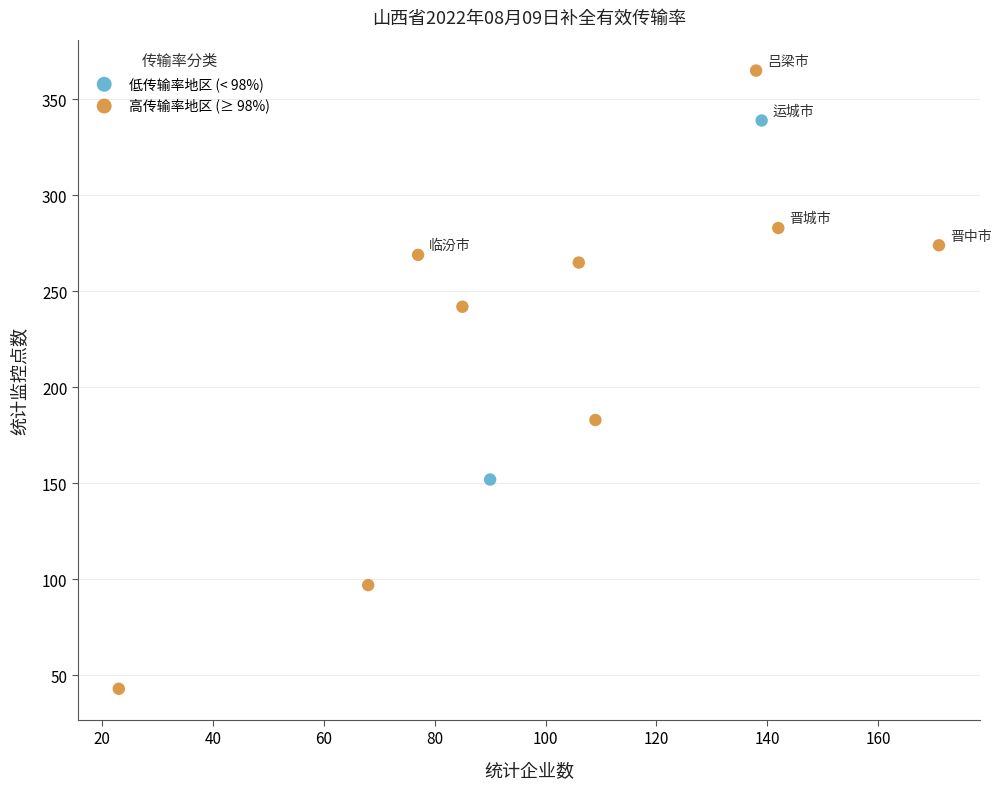

Which series reaches the maximum Y coordinate?

高传输率地区 (≥ 98%)